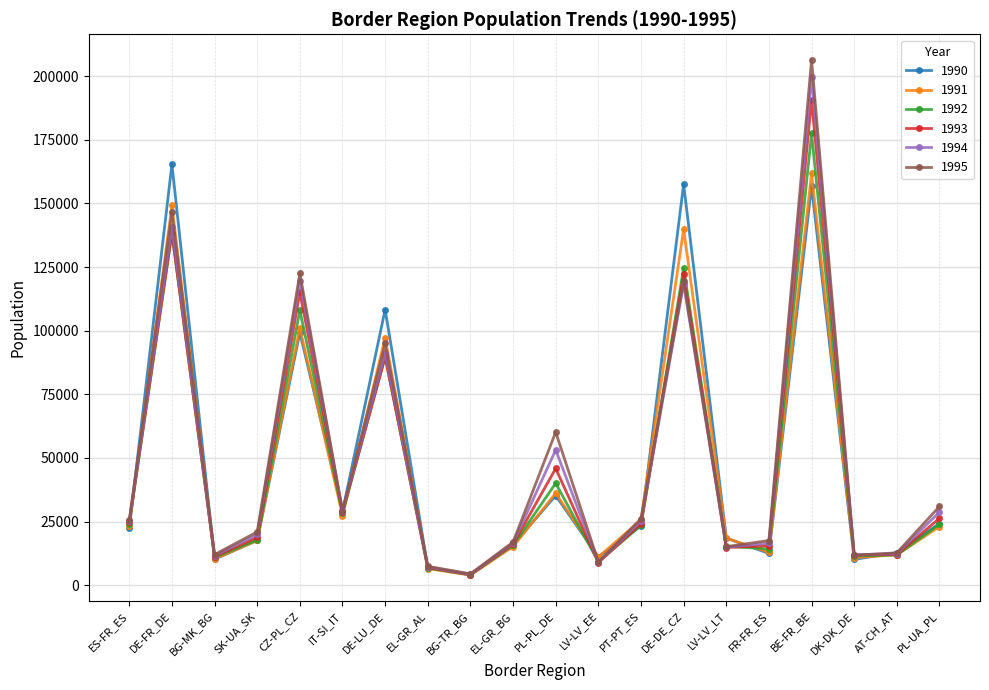

At which category does 1993 reach its first local valley?

BG-MK_BG